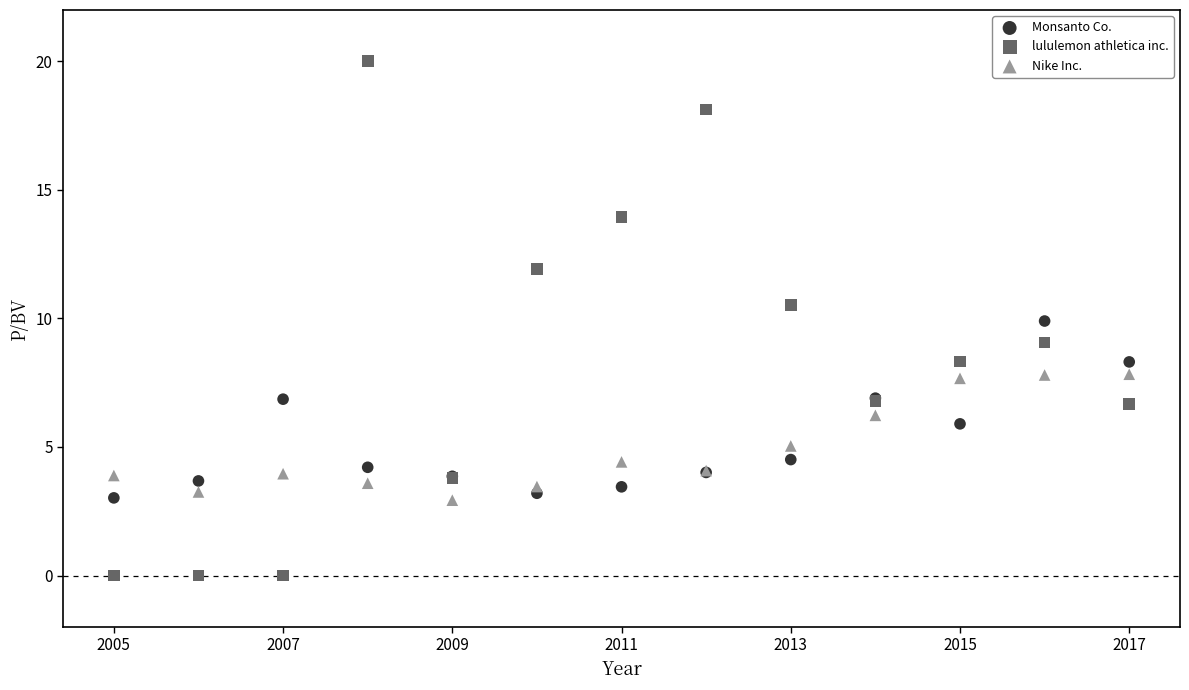

What are all the series names shown in the legend?

Monsanto Co., lululemon athletica inc., Nike Inc.